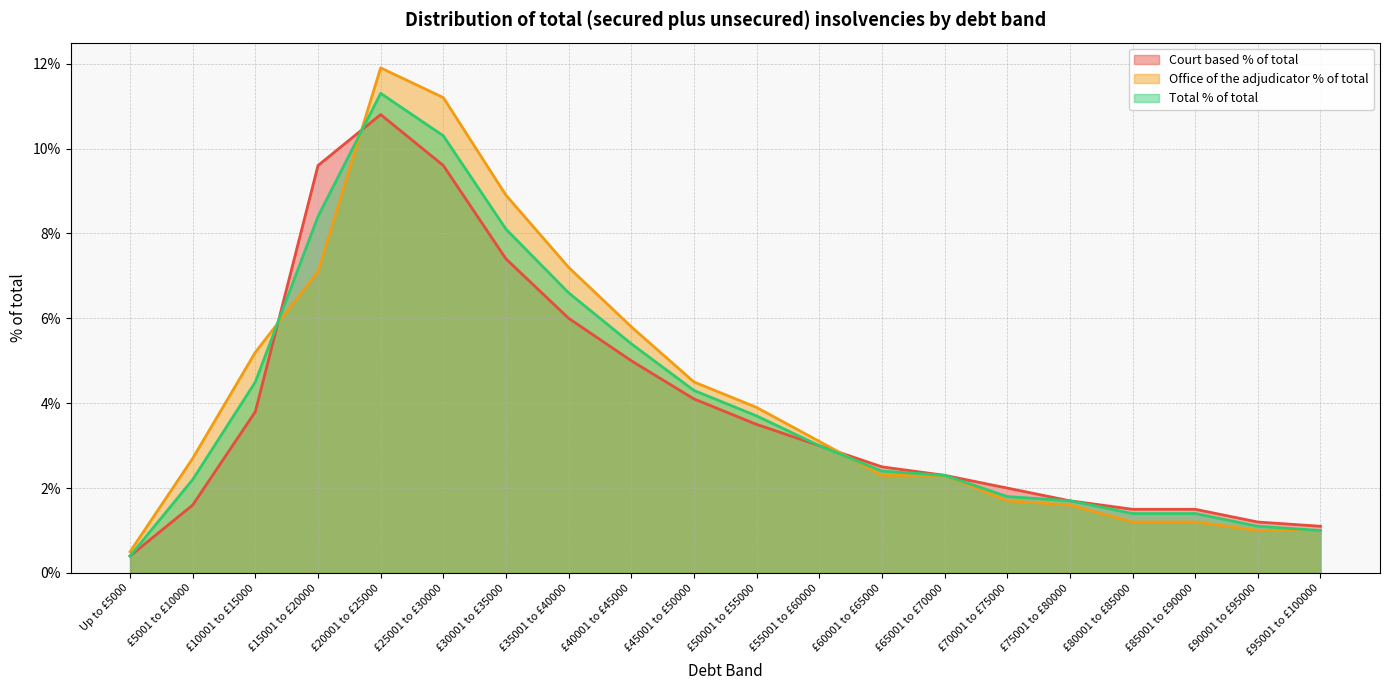

What is the sum of the Office of the adjudicator % of total values at £15001 to £20000 and £60001 to £65000?

0.1